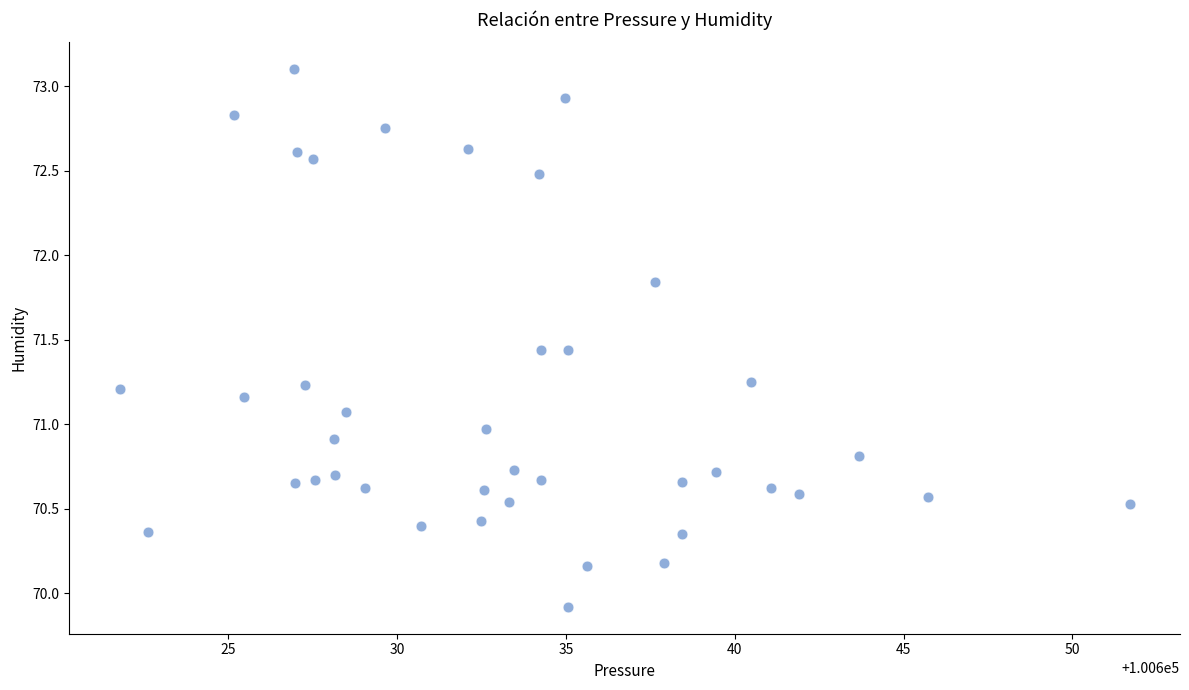

What is the range of Y values (max minus min)?

3.2